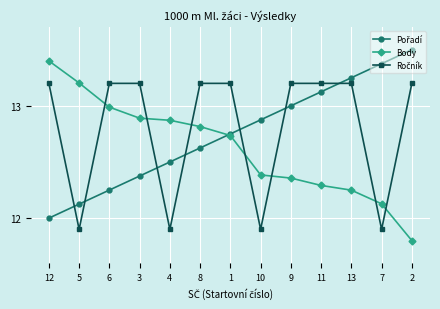

What is the difference between the maximum and minimum values in the Body series?

1.6